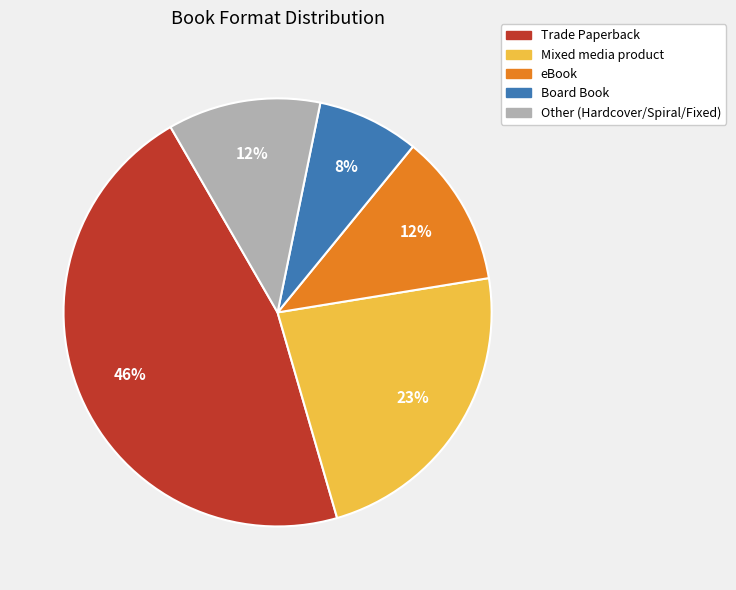

Is there a majority slice in this chart?

No